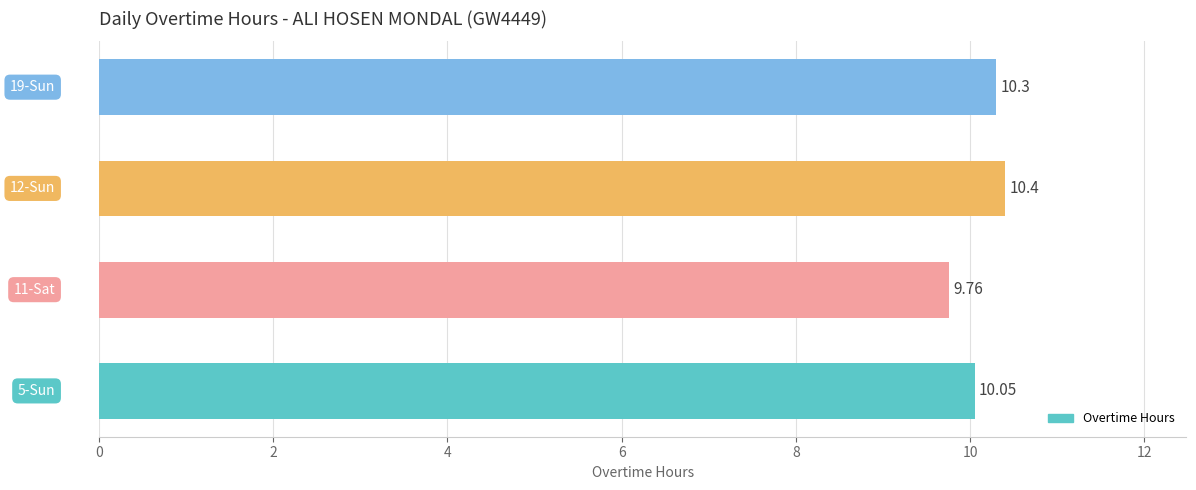

What is the difference between the second highest and minimum values?

0.5